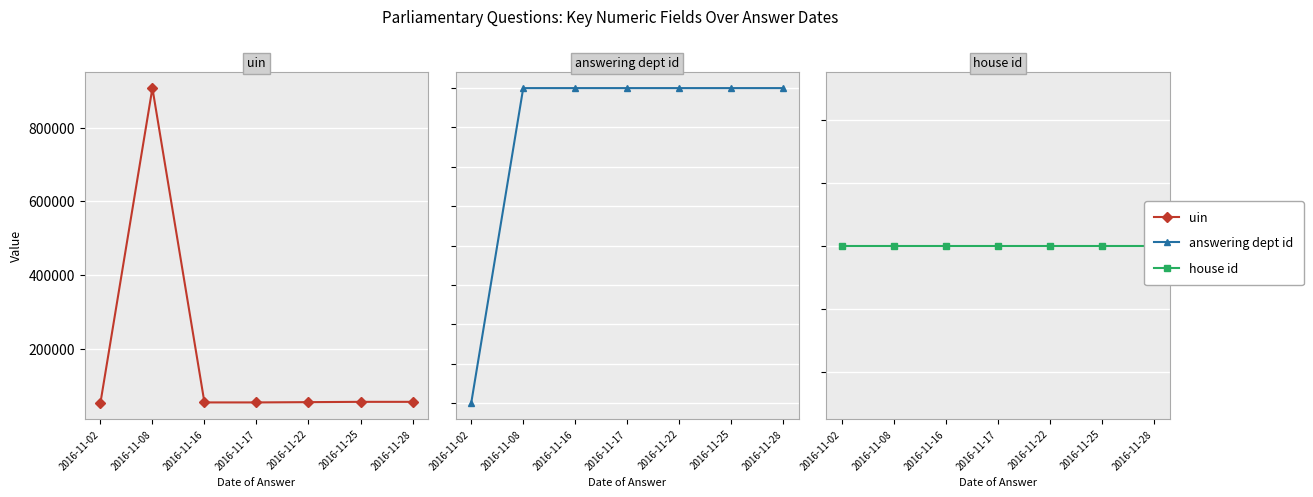

Reading left to right, list all the values displayed in this chart.

uin: 2016-11-02=51713	2016-11-08=907180	2016-11-16=53572	2016-11-17=53572	2016-11-22=54336	2016-11-25=55142	2016-11-28=55142
answering dept id: 2016-11-02=16	2016-11-08=20	2016-11-16=20	2016-11-17=20	2016-11-22=20	2016-11-25=20	2016-11-28=20
house id: 2016-11-02=1	2016-11-08=1	2016-11-16=1	2016-11-17=1	2016-11-22=1	2016-11-25=1	2016-11-28=1